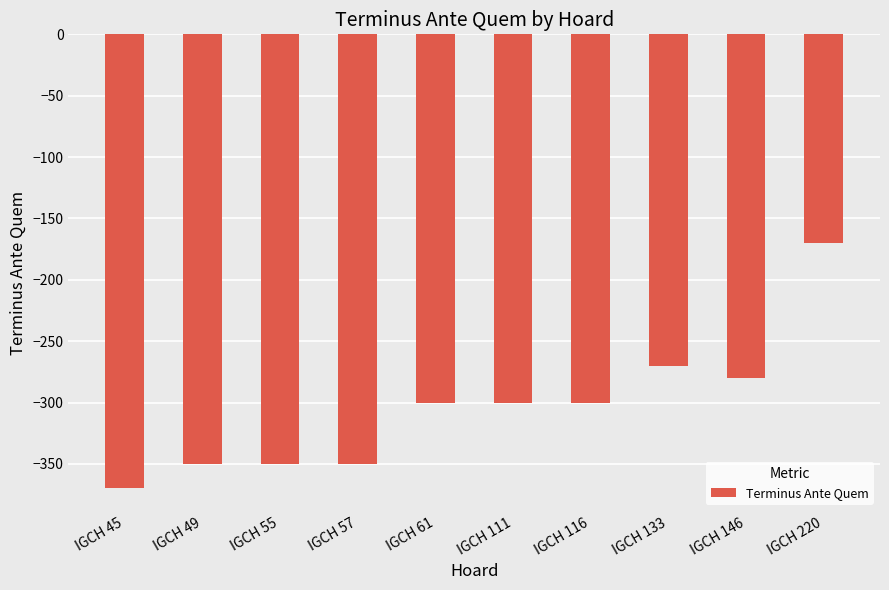

The chart shows a value of -300 at IGCH 116. True or false?

True